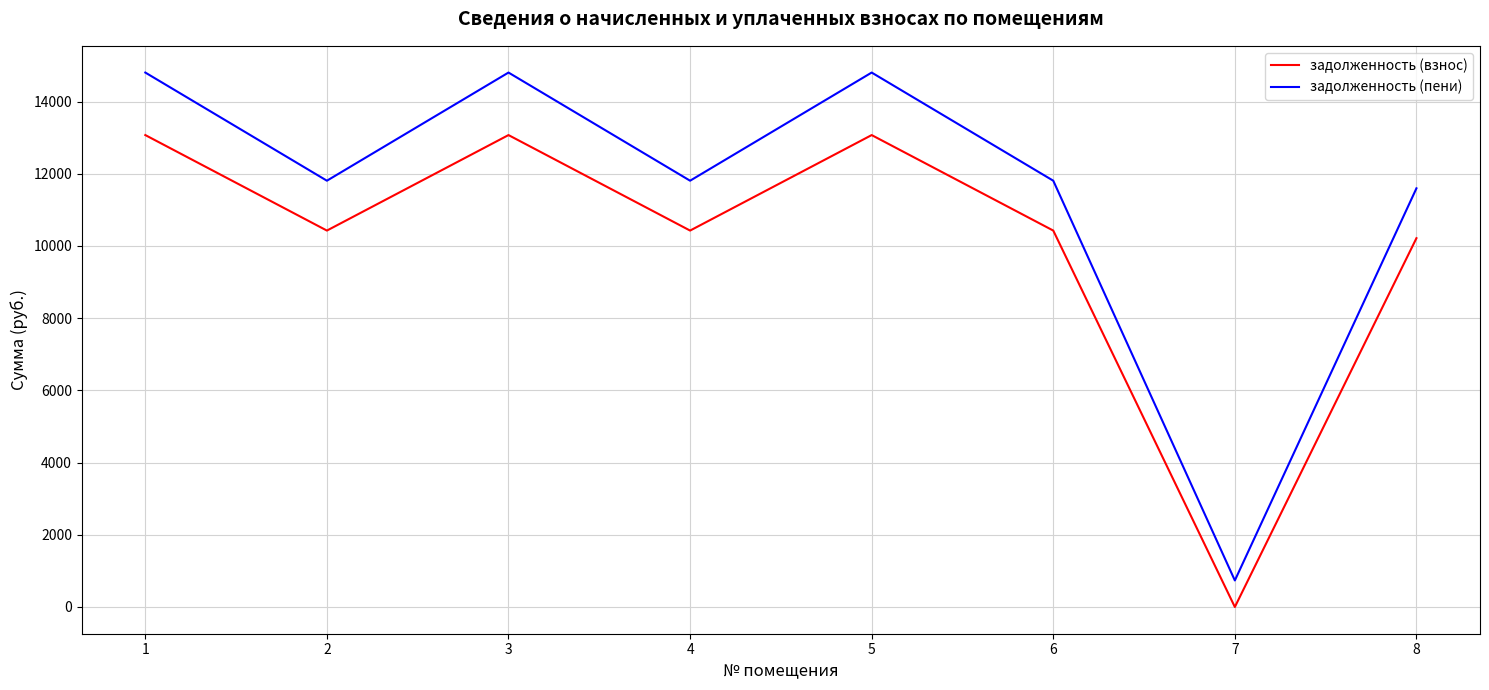

The value of задолженность (пени) at 3 is 14802.7. True or false?

True